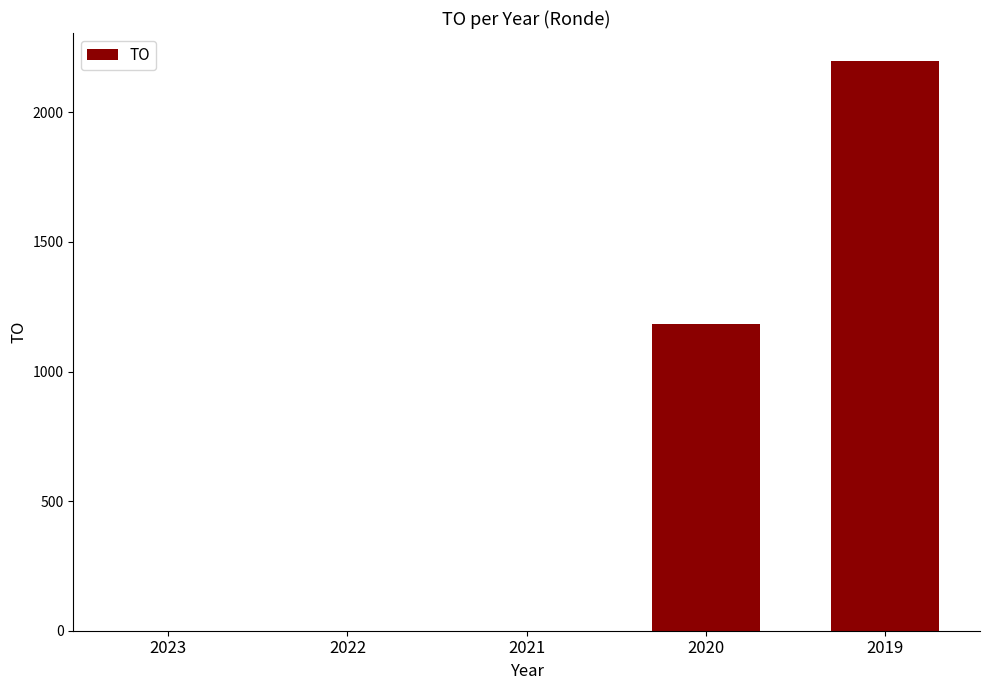

Where is the data nearest to the value 1098?

2020